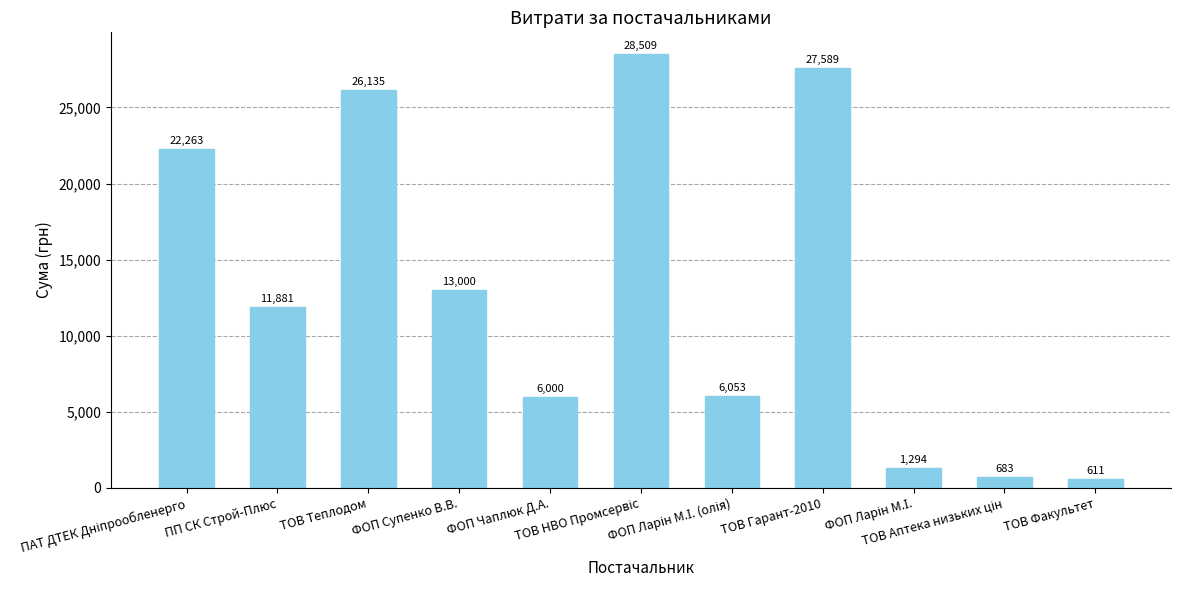

What is the difference between the maximum and second lowest values?

27826.0